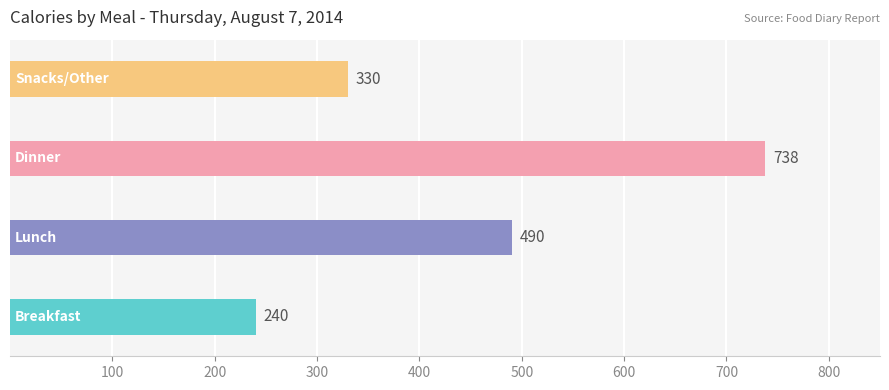

What is the maximum value shown in the chart?

738